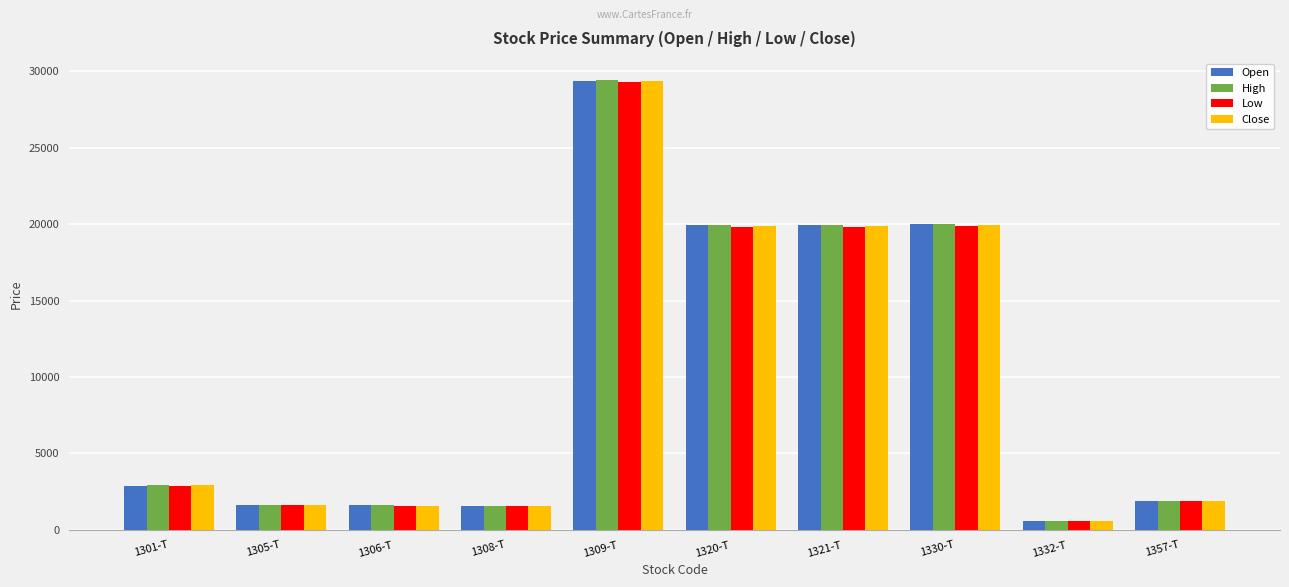

What is the sum of all Close values?

99260